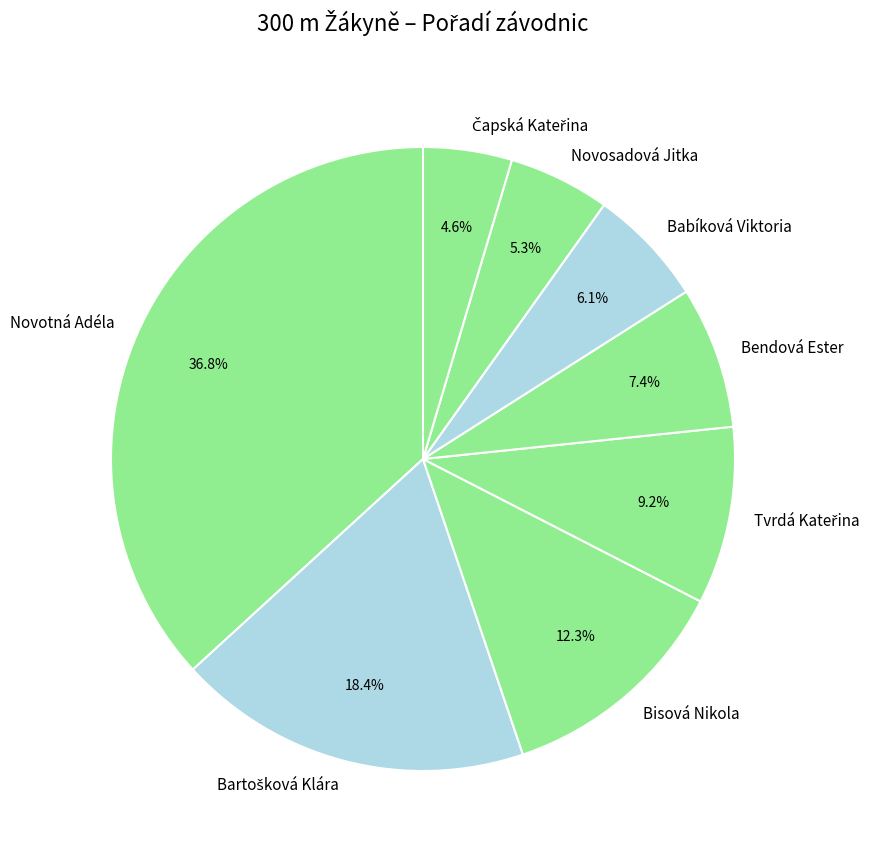

What percentage do Bisová Nikola and Babíková Viktoria together represent?

18.4%